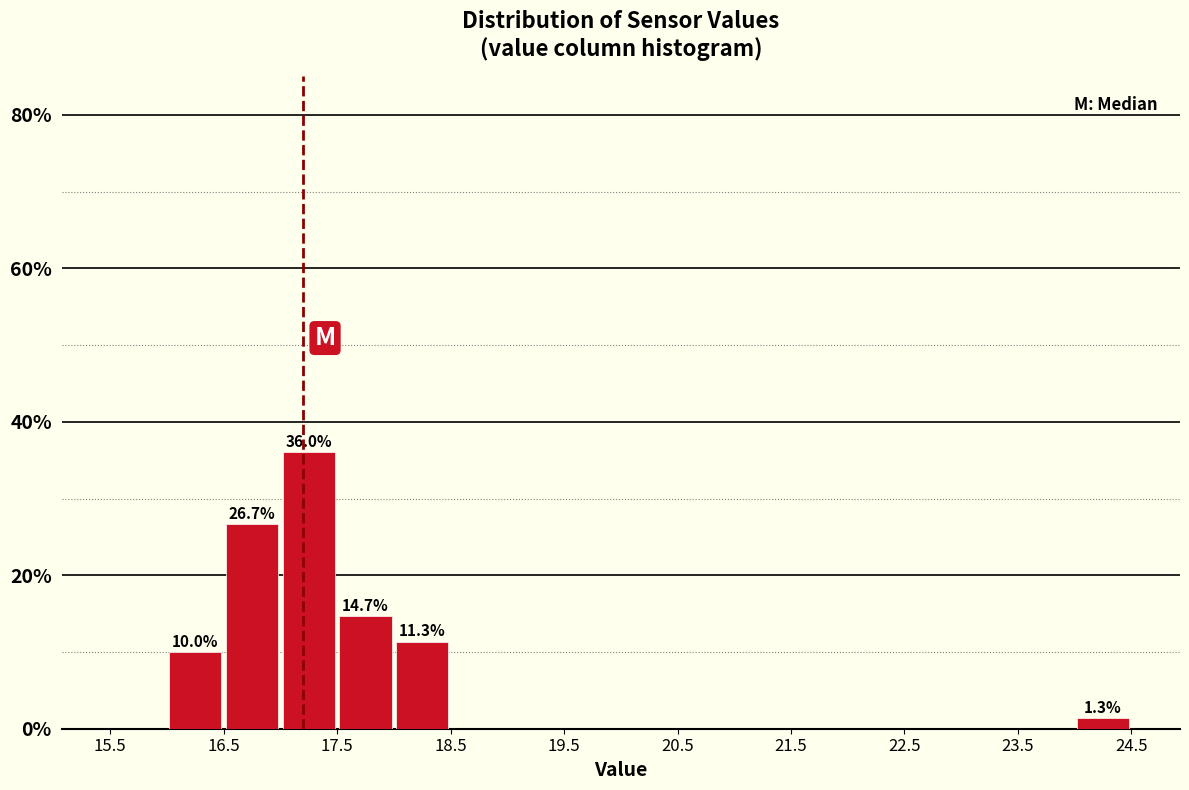

Over which range of the x-axis is the bar tallest?

17.0 to 17.5